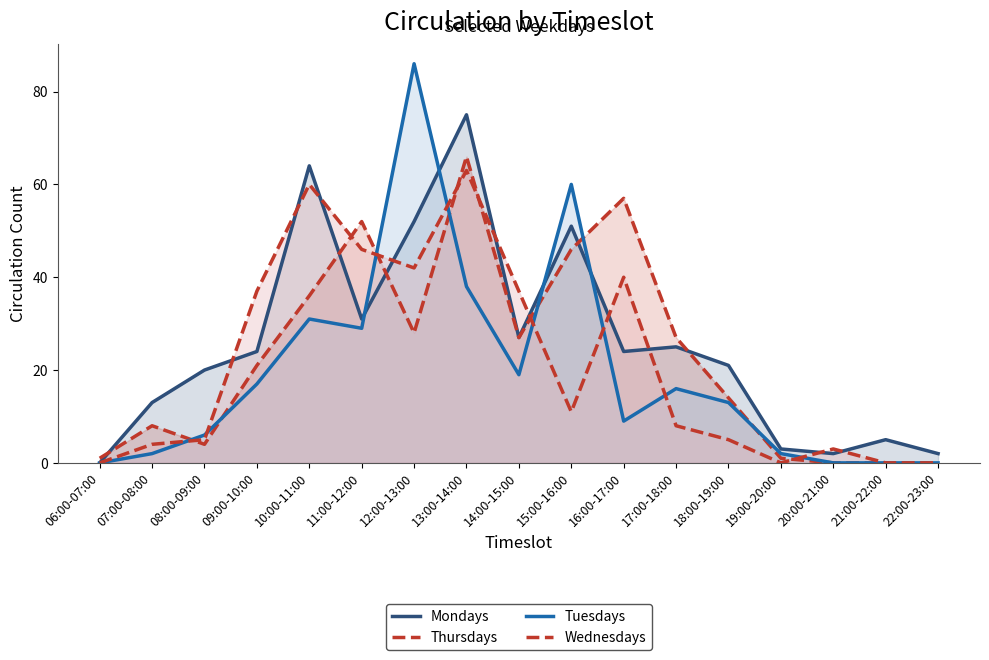

True or false: Thursdays has a value of 13 at 11:00-12:00.

False